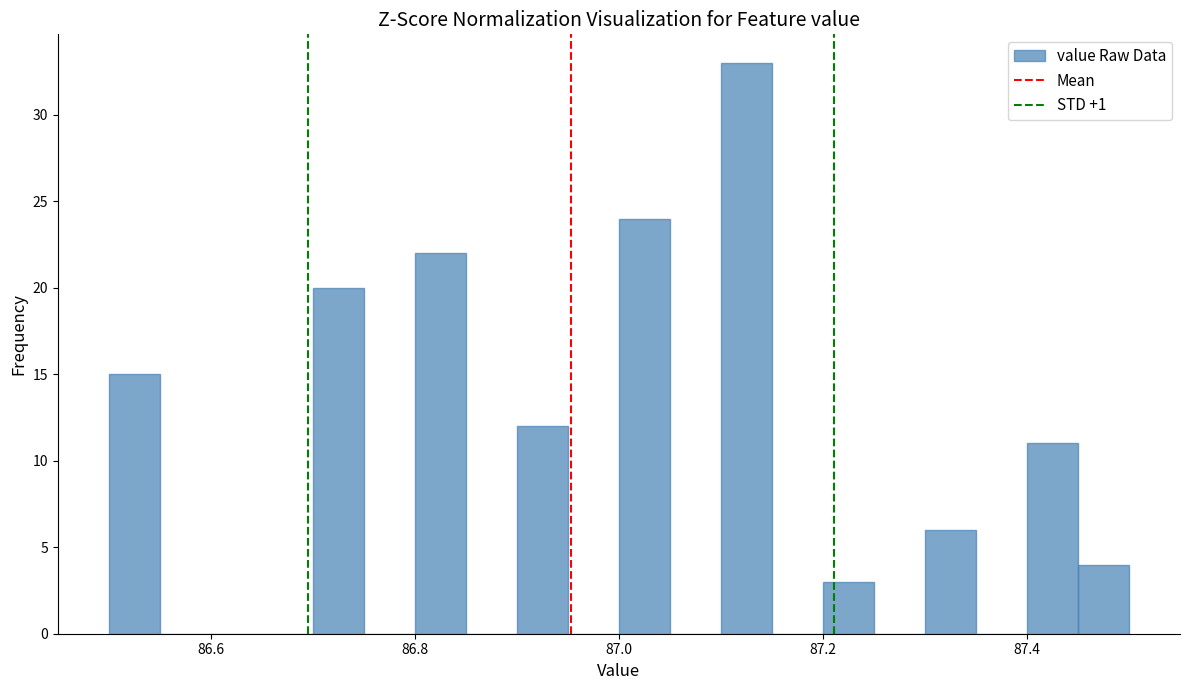

Around what value on the x-axis is the tallest bar? Give the approximate position of its centre, as read against the axis.

87.12